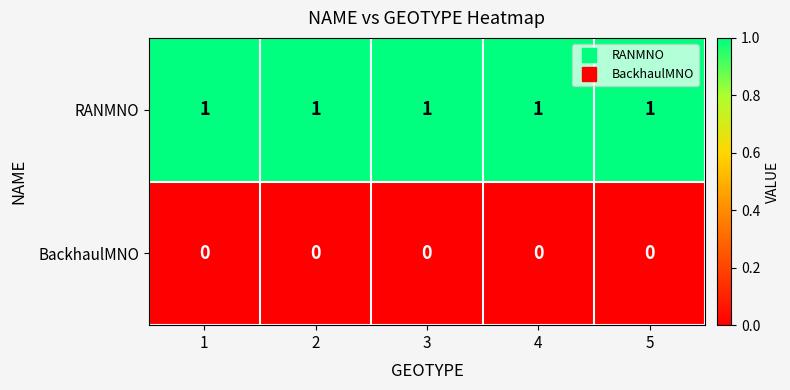

Is the value of BackhaulMNO at 3 greater than the value of RANMNO at 4?

No